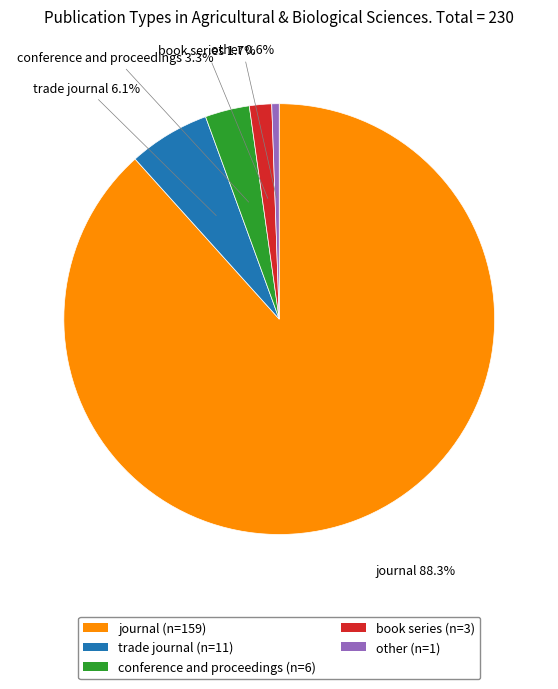

How many segments does this pie chart have?

5